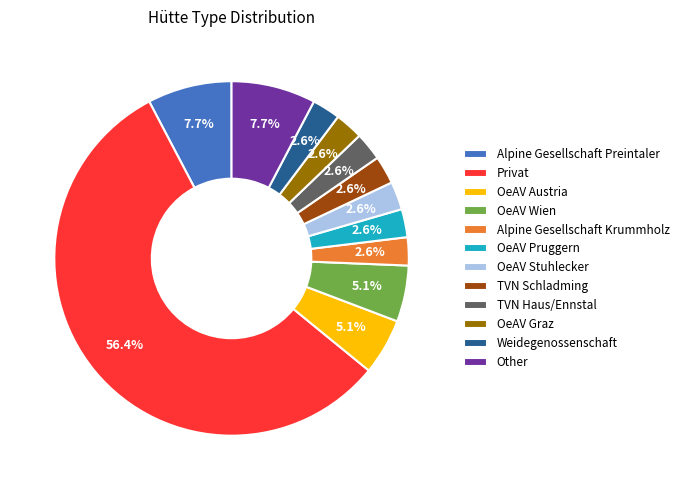

Is the sum of Weidegenossenschaft and TVN Haus/Ennstal greater than half?

No